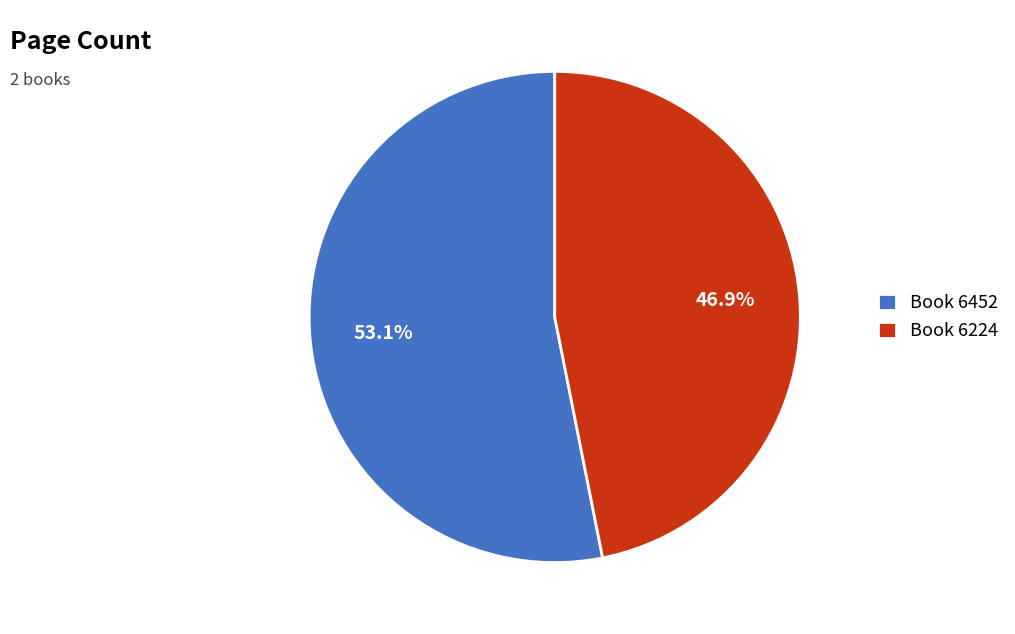

Is there any slice that represents more than half of the pie?

Yes